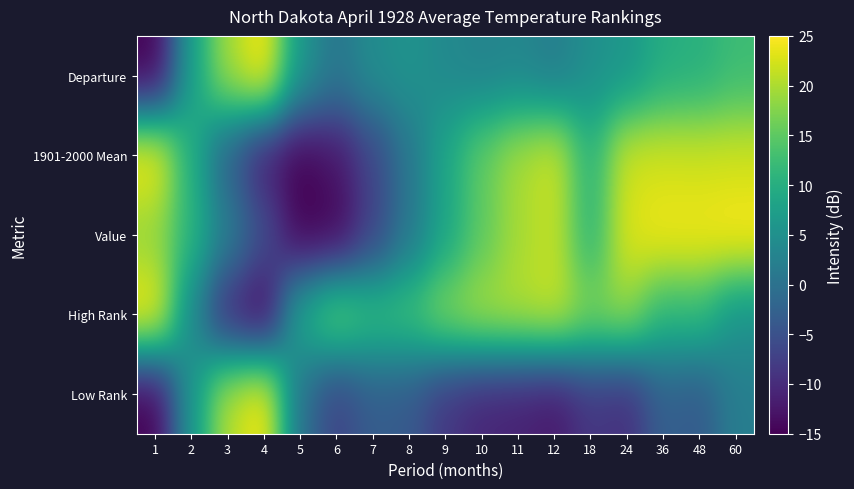

List the series in order of their peak value, lowest first.

Departure, Value, 1901-2000 Mean, Low Rank, High Rank